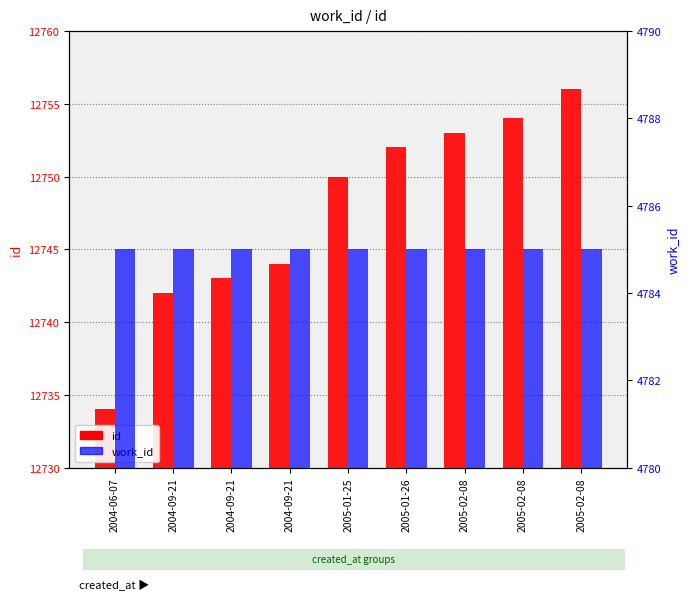

Rank the categories by id value from lowest to highest.

2004-06-07, 2004-09-21, 2004-09-21, 2004-09-21, 2005-01-25, 2005-01-26, 2005-02-08, 2005-02-08, 2005-02-08